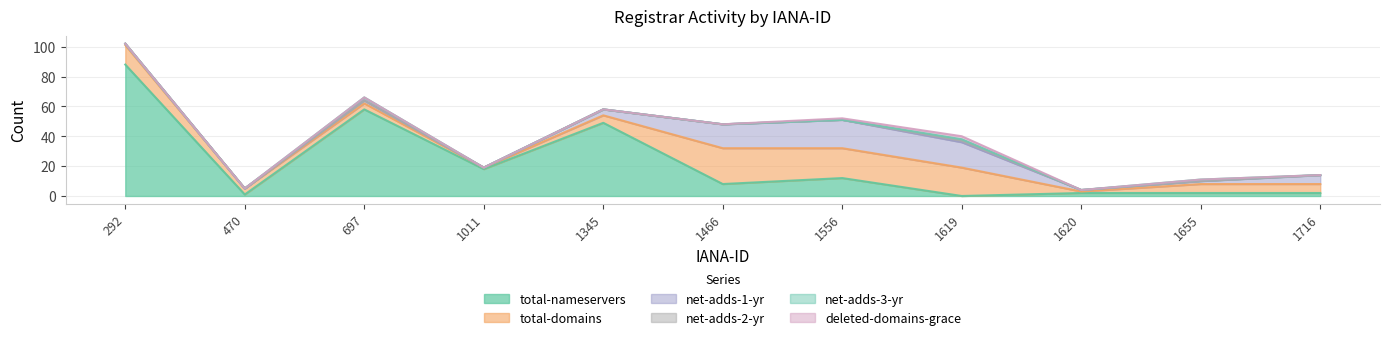

At which category is the sum across all series the highest?

292